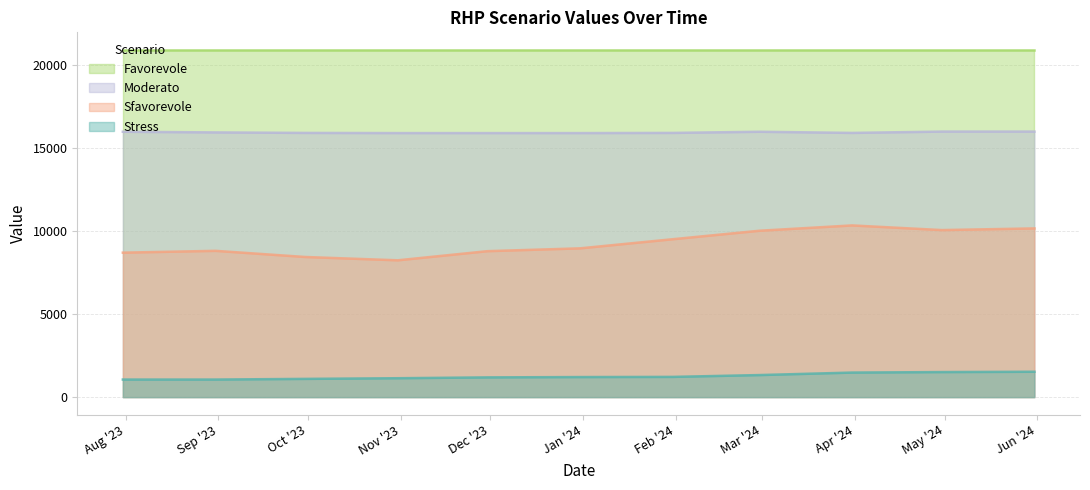

True or false: Stress and Moderato intersect in this chart.

False